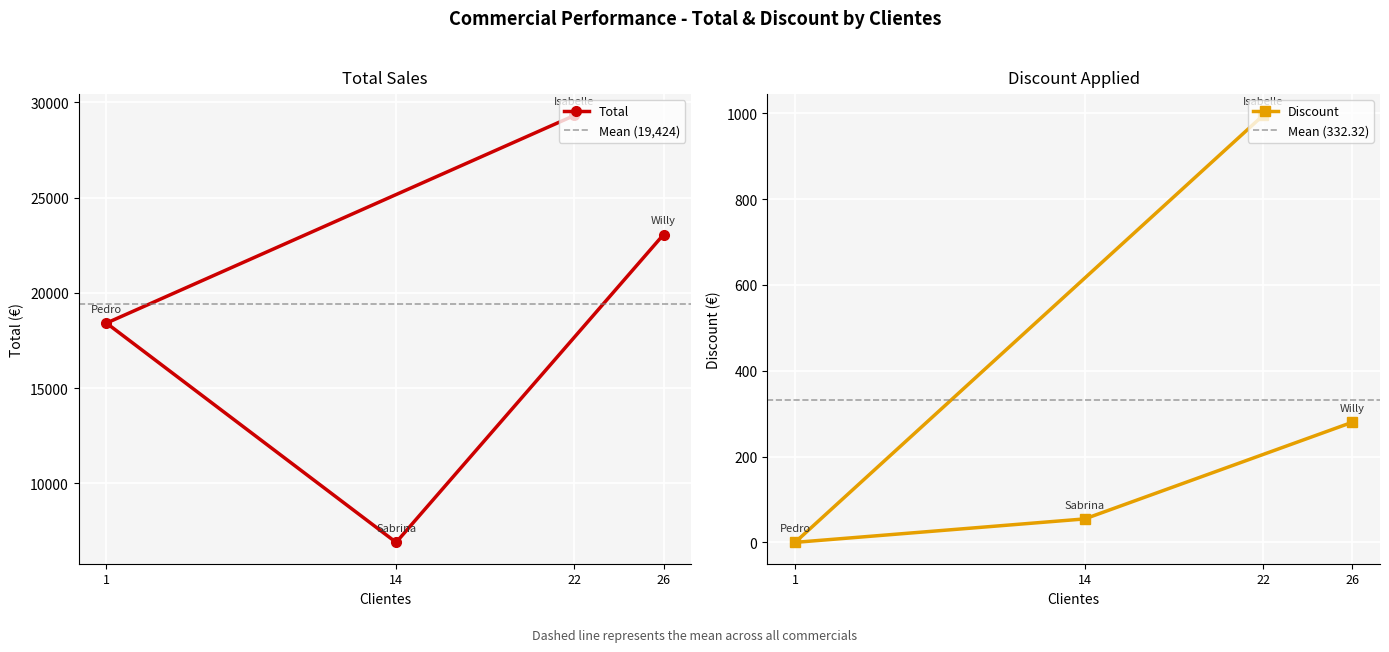

Does the chart display data point markers on the line(s)?

Yes